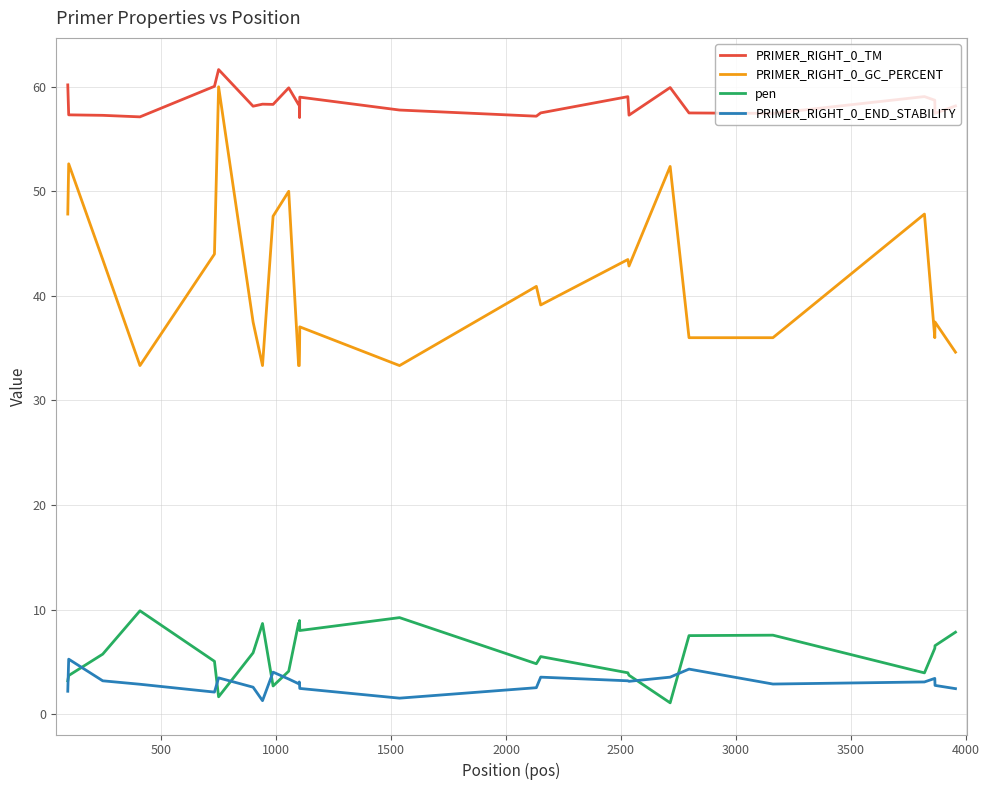

What is the minimum value for PRIMER_RIGHT_0_TM?

57.1